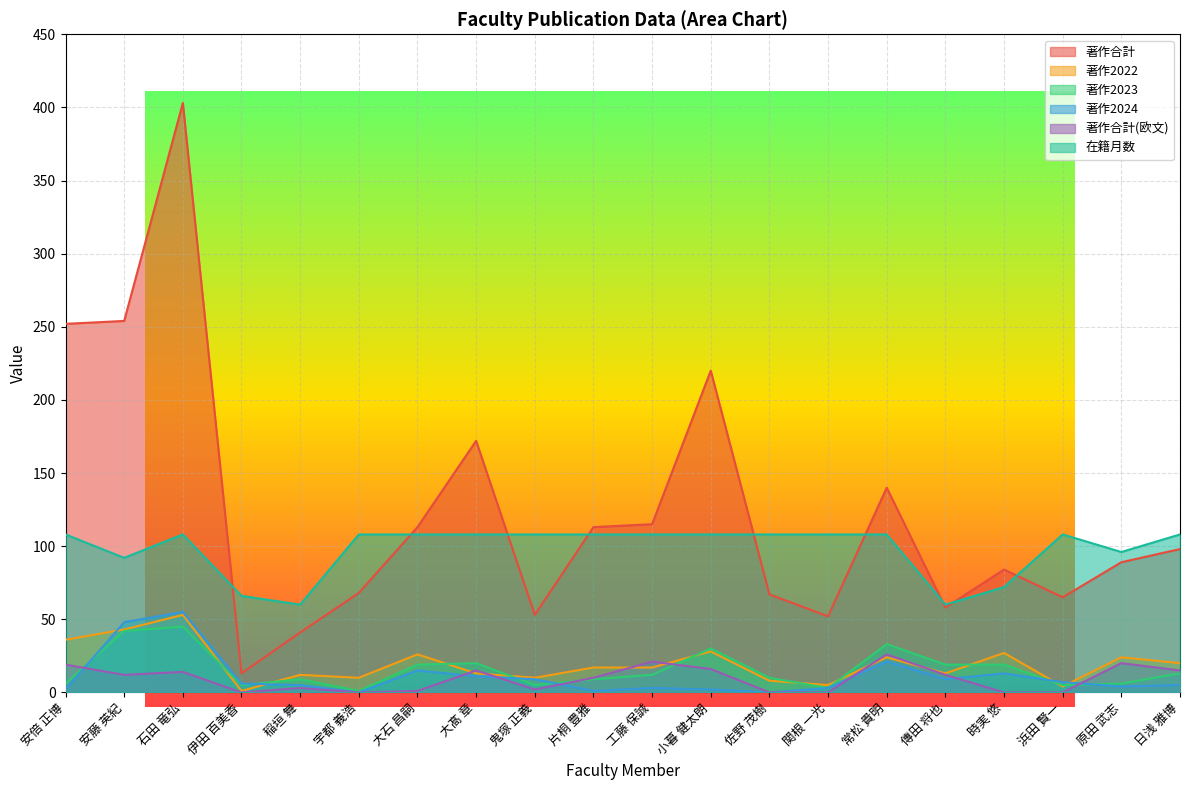

The value of 著作2024 at 安倍 正博 is 3. True or false?

False